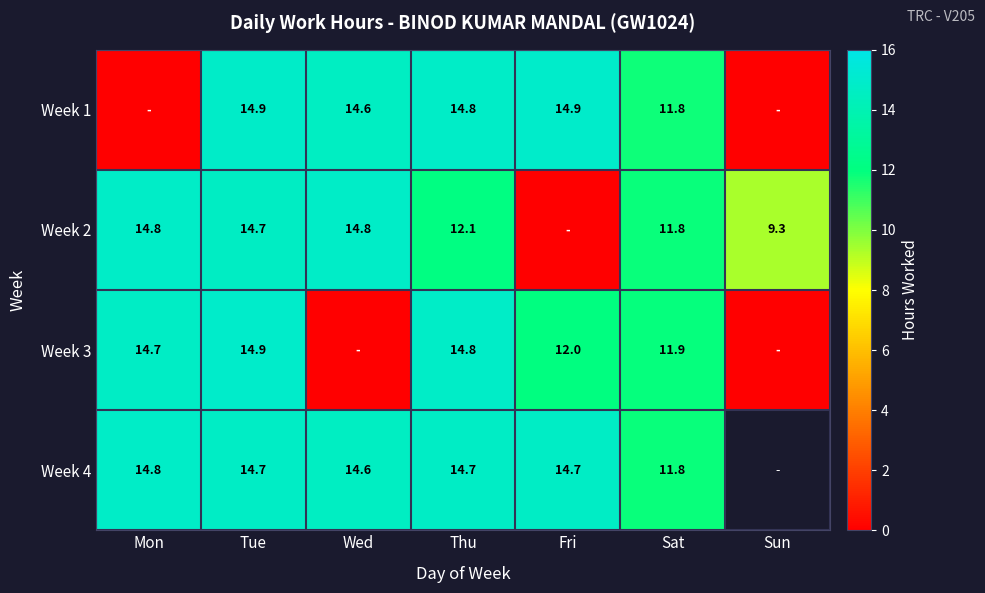

The Week 4 series shows 14.7 at Thu. True or false?

True